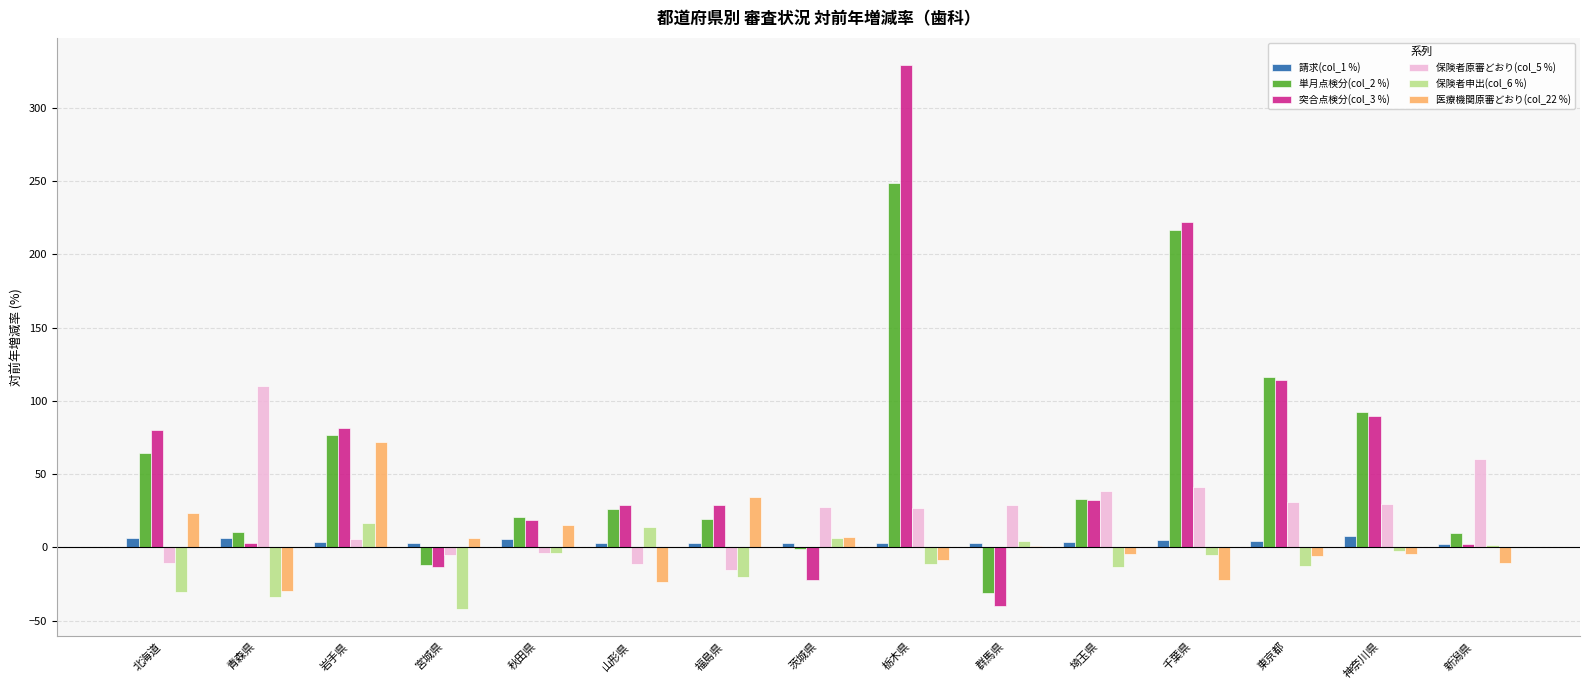

What is the difference between the 保険者申出(col_6 %) values at 東京都 and 青森県?

21.7